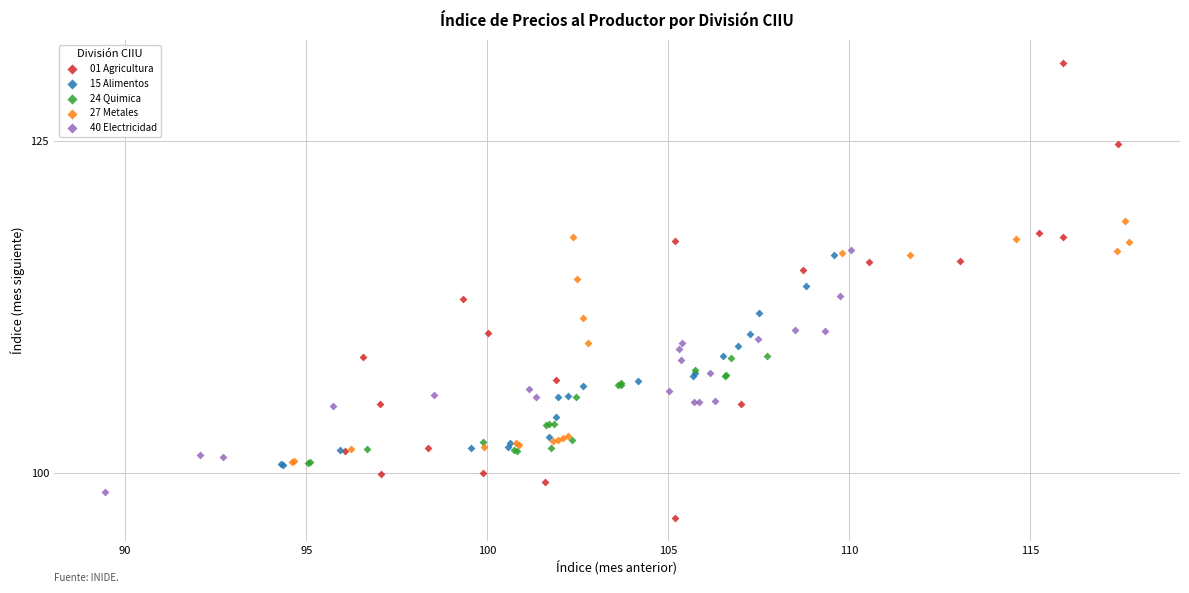

Which series reaches the minimum Y coordinate?

01 Agricultura